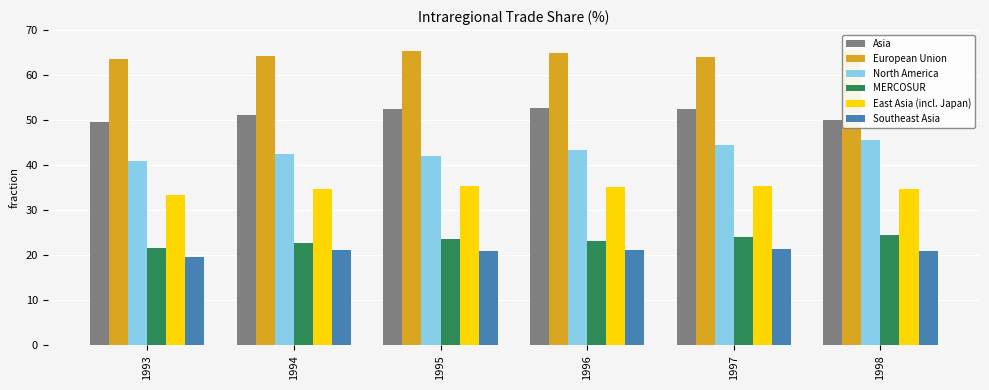

True or false: Asia has a value of 89.4 at 1993.

False